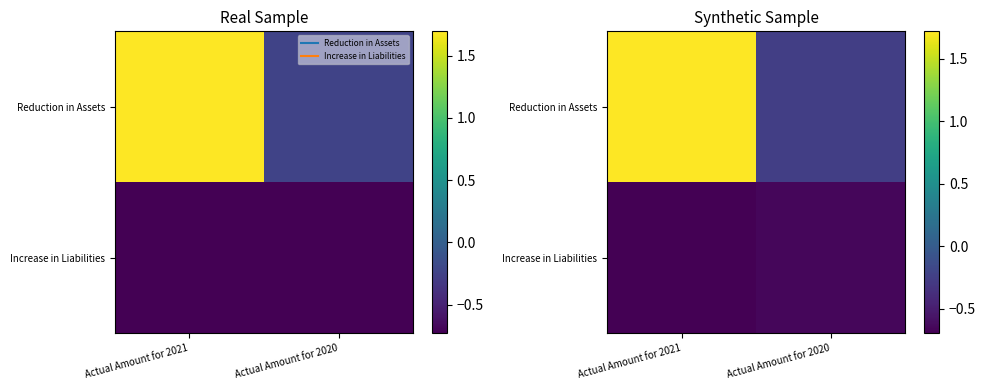

Between Actual Amount for 2021 and Actual Amount for 2020, which series saw the biggest shift?

Reduction in Assets